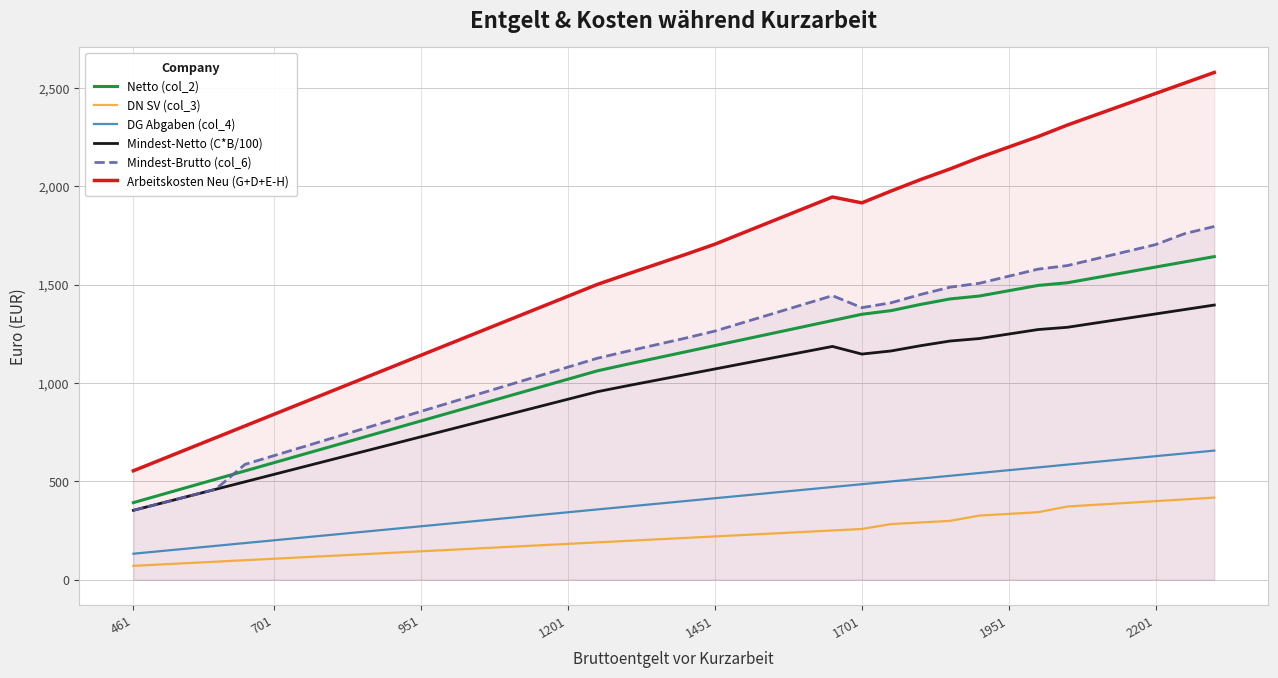

In Mindest-Brutto (col_6), how many points are higher than both neighbors (excluding endpoints)?

1